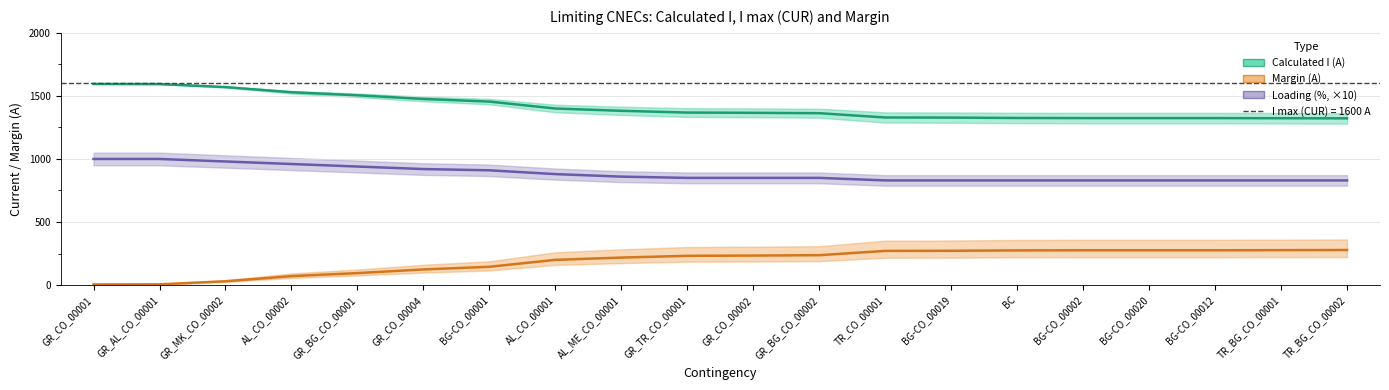

What are all the series names shown in the legend?

Calculated I (A), Margin (A), Loading (%, ×10)